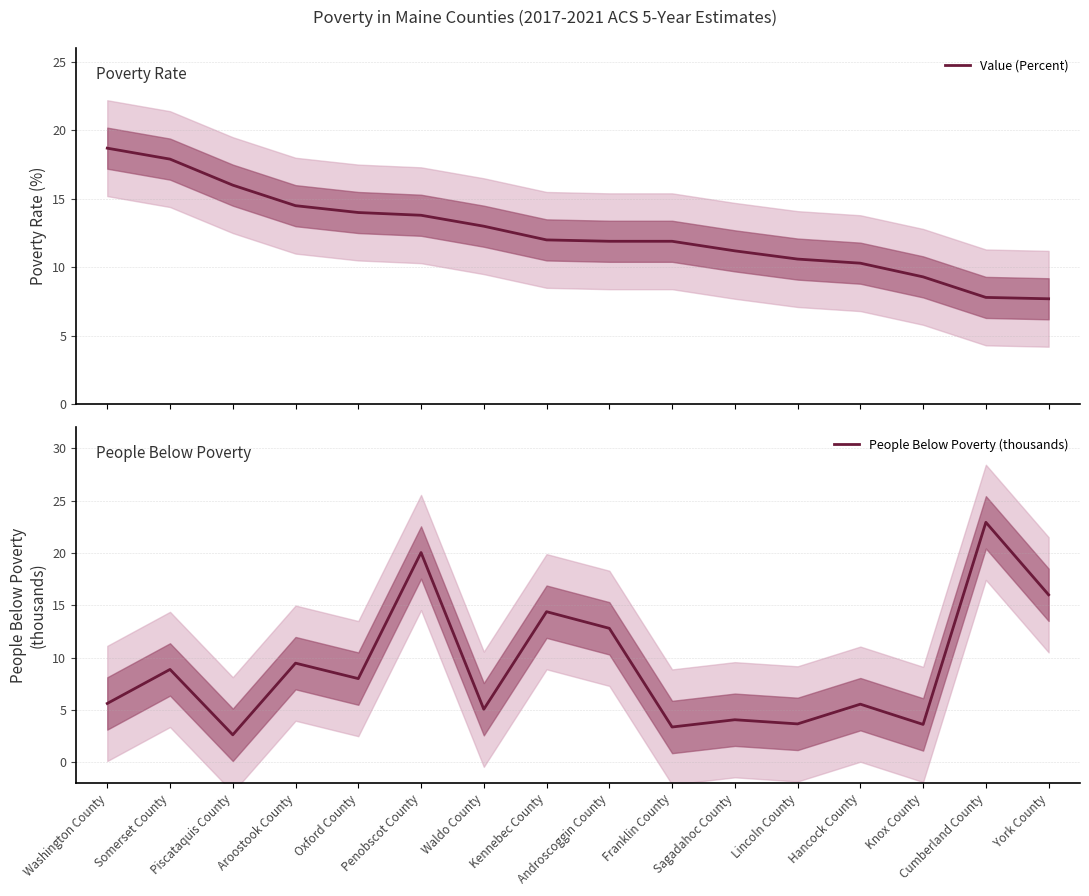

What is the label of the 6th point from the left?

Penobscot County